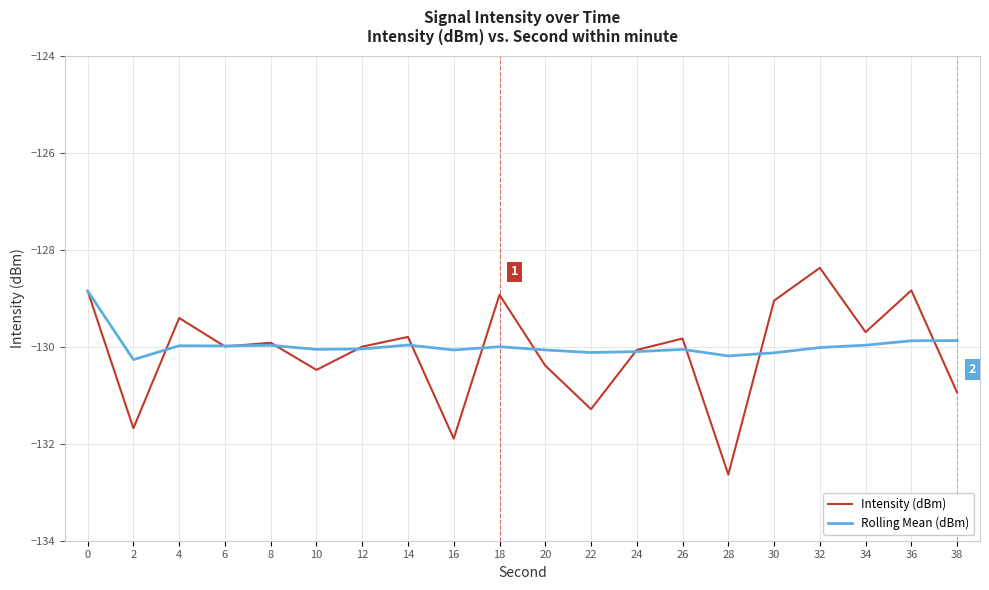

What is the difference between the second highest and second lowest values in the Rolling Mean (dBm) series?

0.3